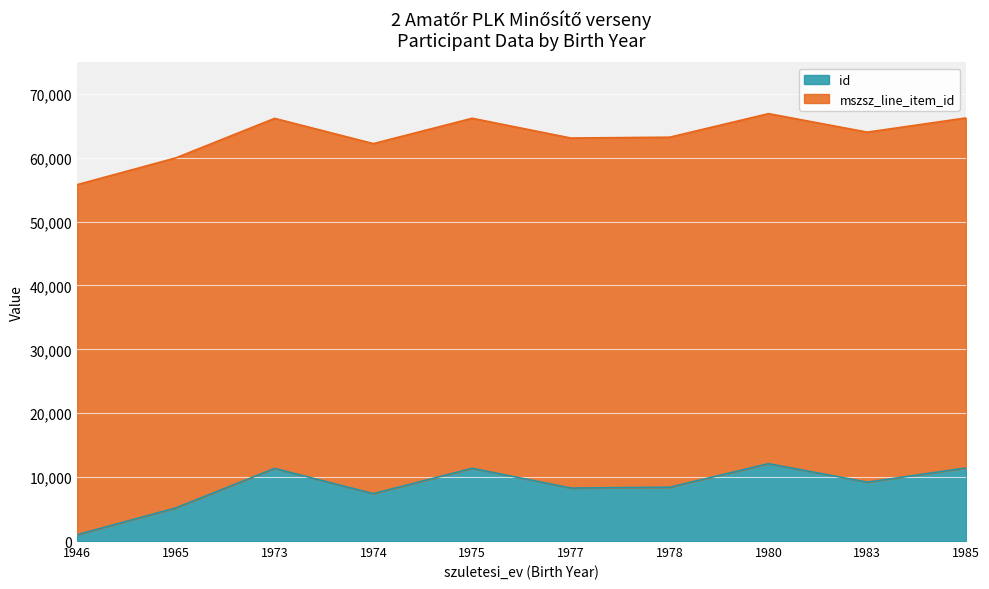

Where is the data nearest to the value 61323?

1974